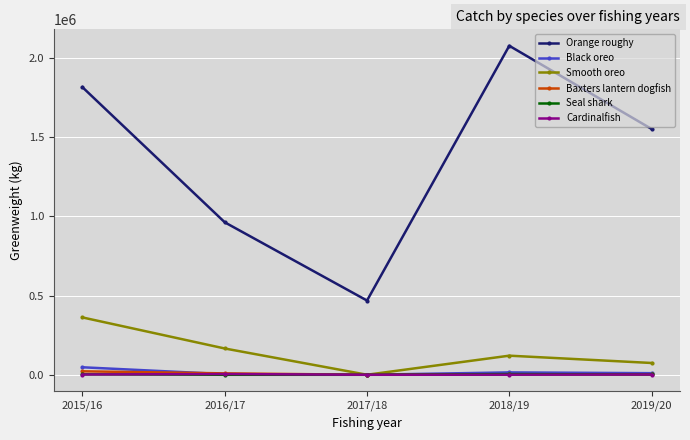

Rank the categories by Orange roughy value from highest to lowest.

2018/19, 2015/16, 2019/20, 2016/17, 2017/18